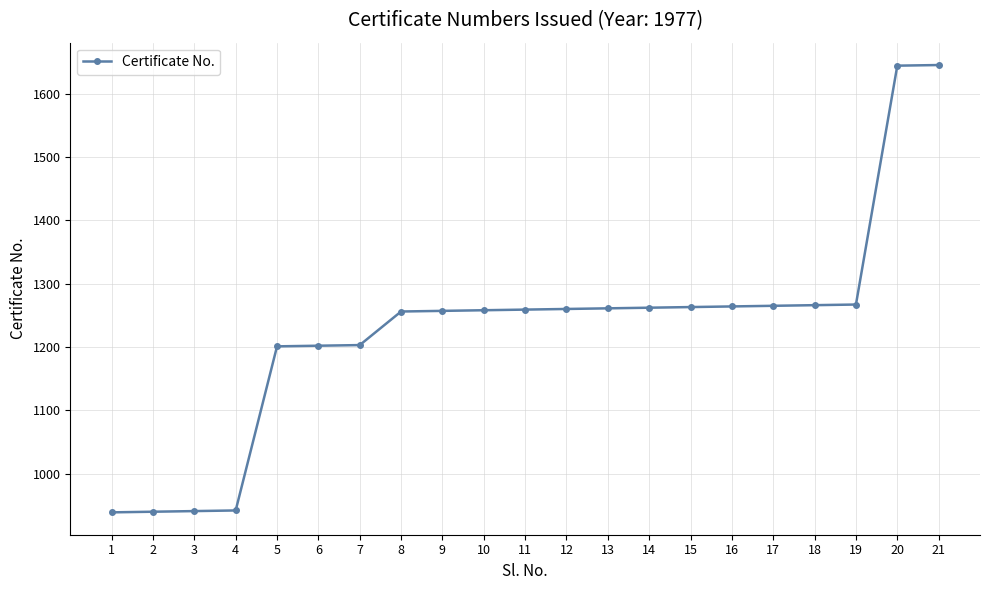

The value at 16 is 1264. True or false?

True